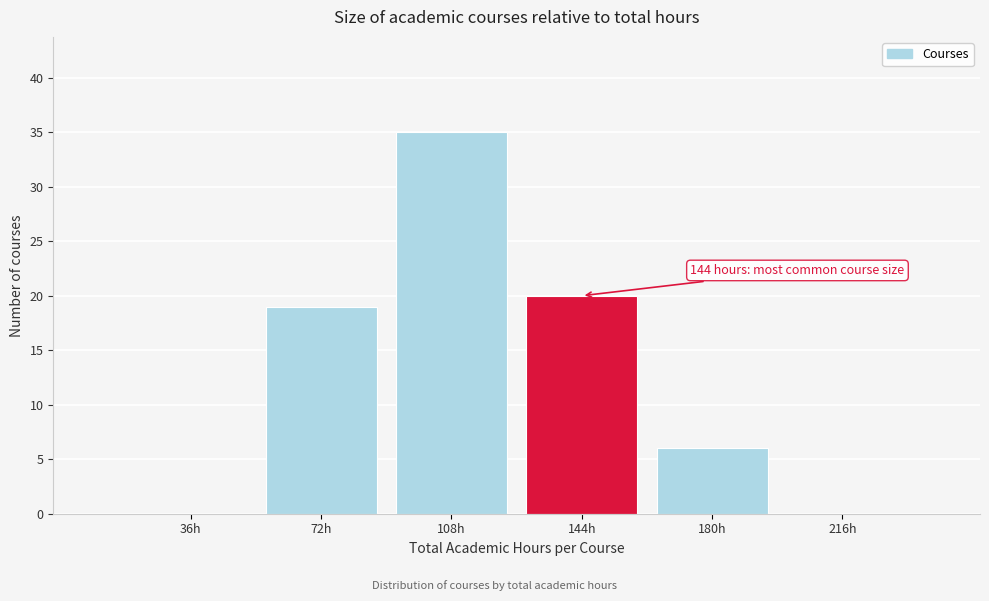

Reading left to right, transcribe all the data shown in this chart.

36h=0	72h=19	108h=35	144h=20	180h=6	216h=0